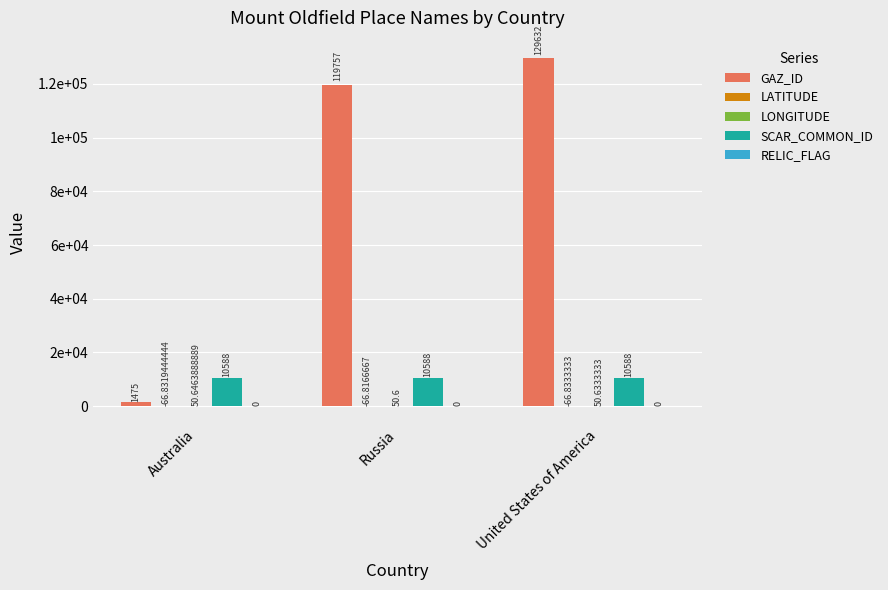

At which category is the sum across all series the highest?

United States of America